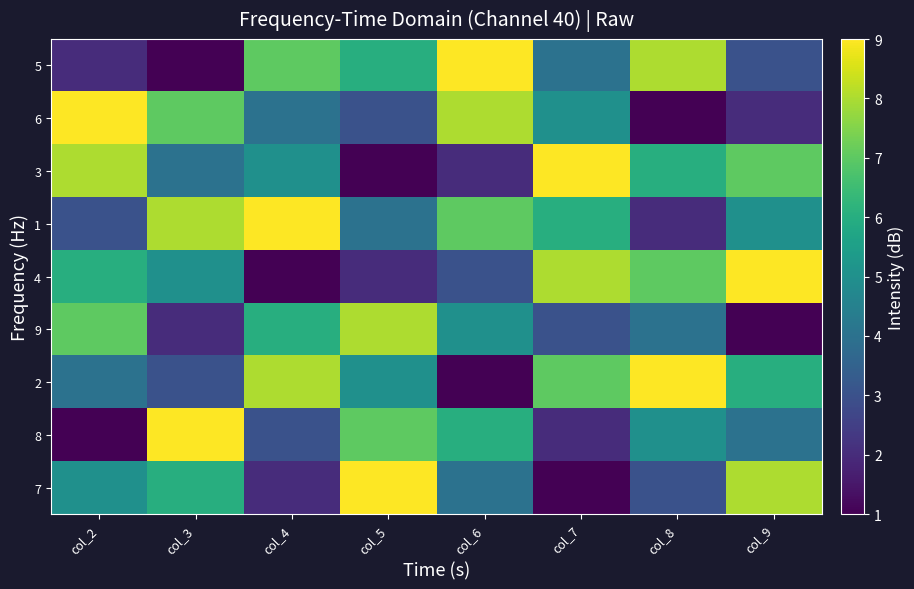

What is the total value across all series at col_3?

45